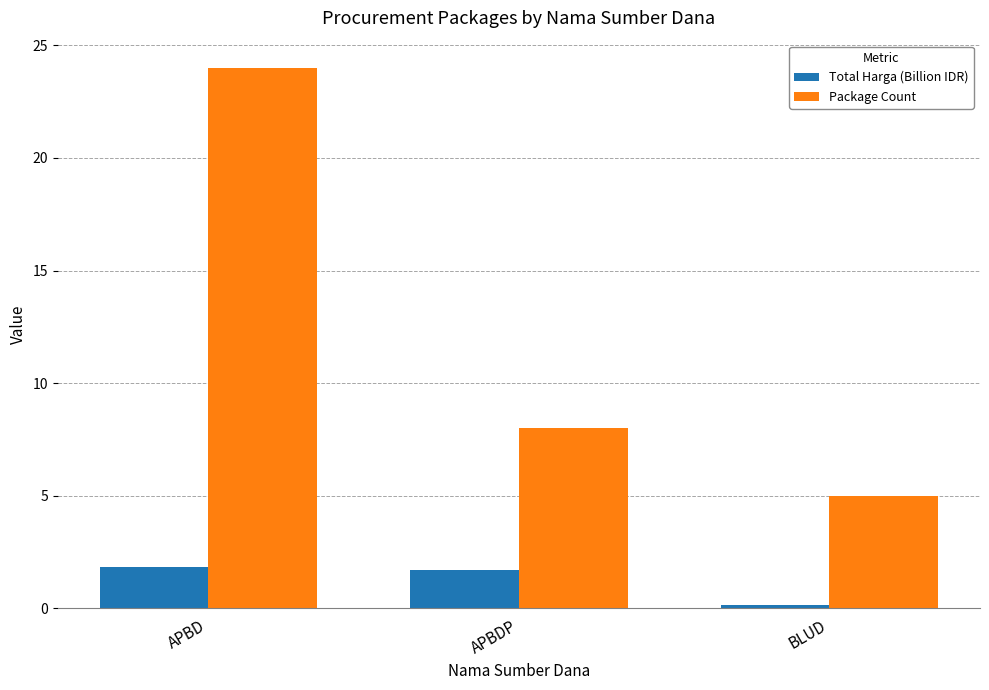

What is the difference between the Total Harga (Billion IDR) values at APBDP and APBD?

0.2